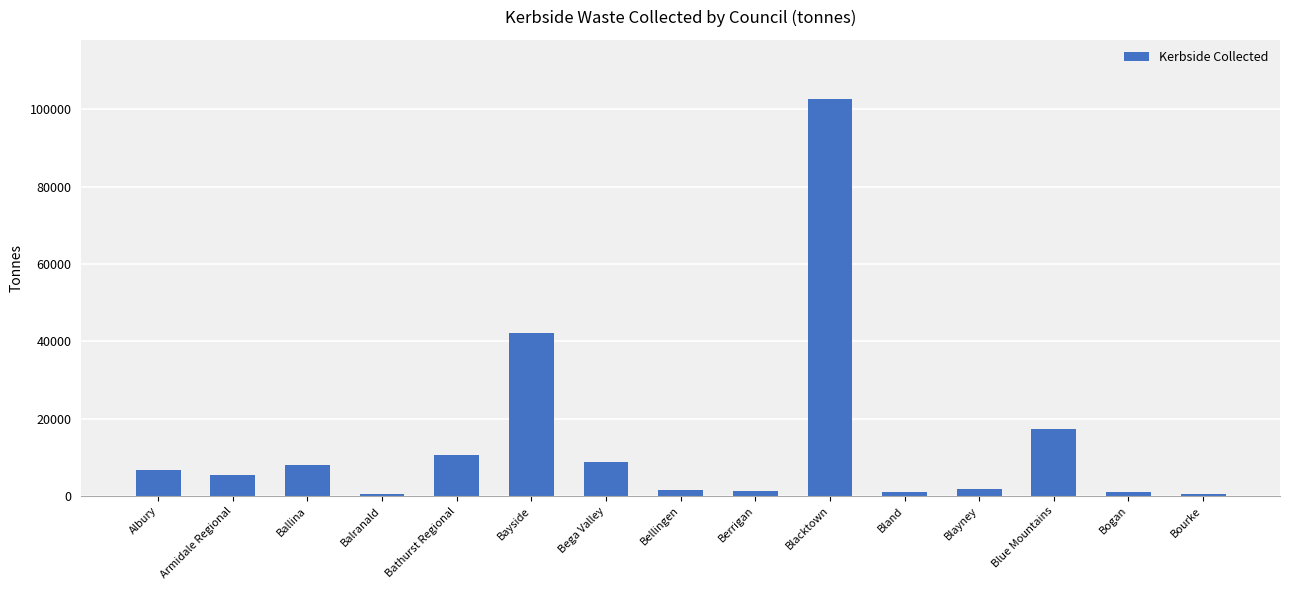

How many data points are less than 5297?

7